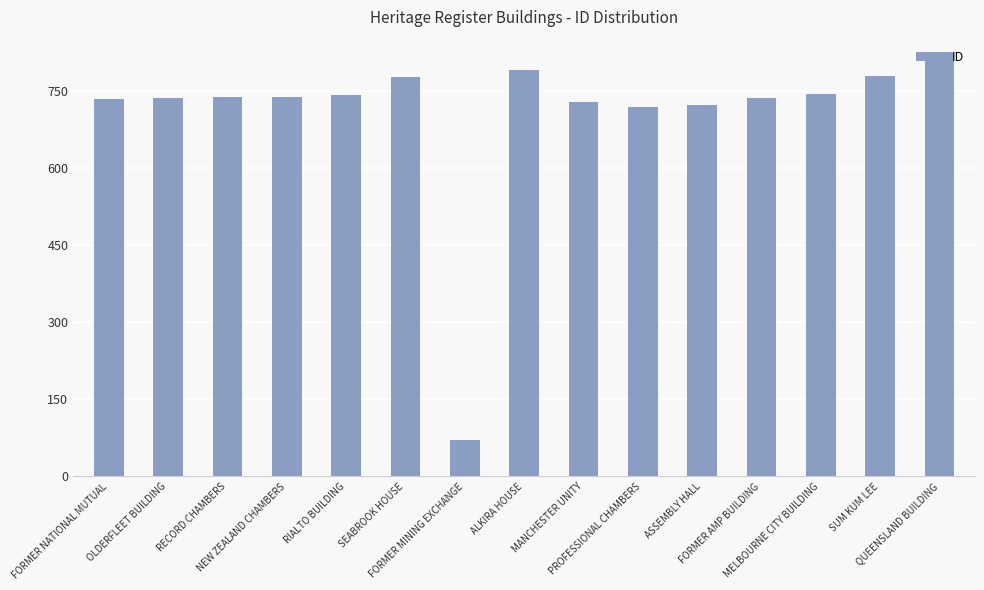

What position from the right is FORMER AMP BUILDING?

4